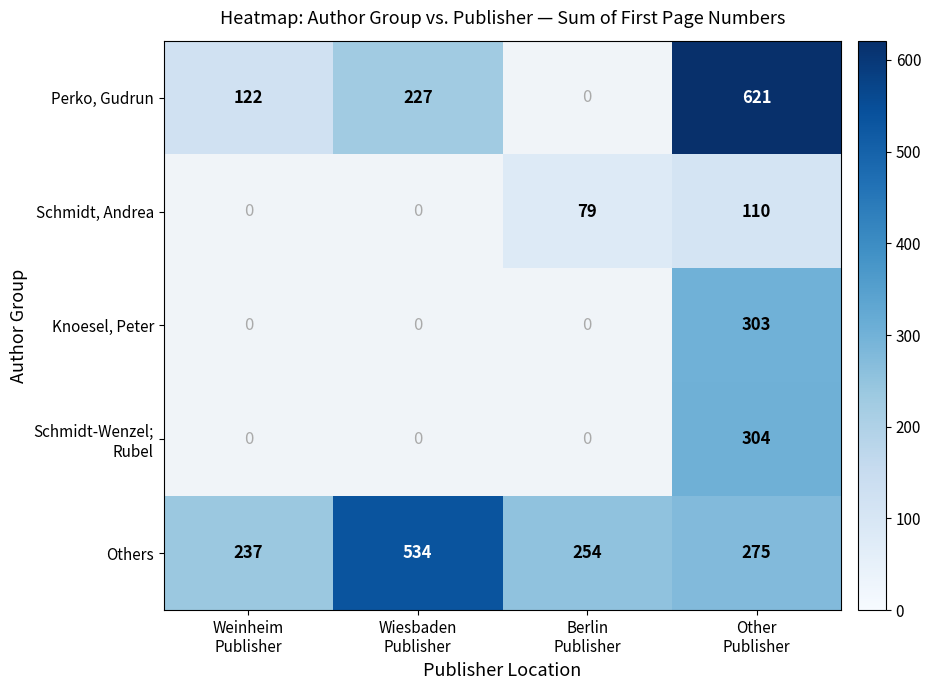

What is the average value of the Others series?

325